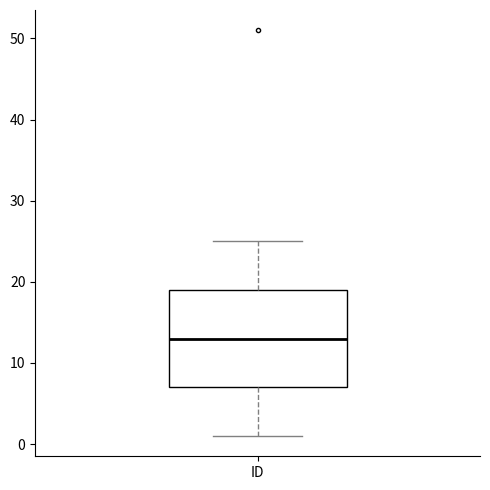

Read this box plot against the y-axis: the position of the median line, the range covered by the box, and the ends of both whiskers. The values are not printed on the chart, so give them approximately, as read against the axis.

median 13, box 7 to 19, whiskers 1 to 25